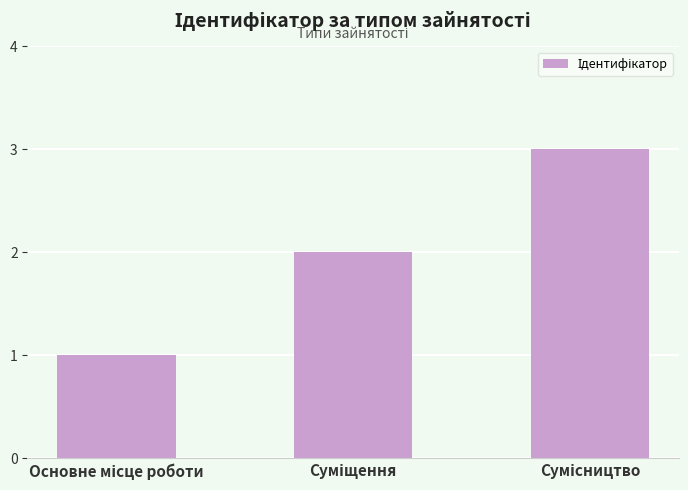

What is the greatest value displayed?

3